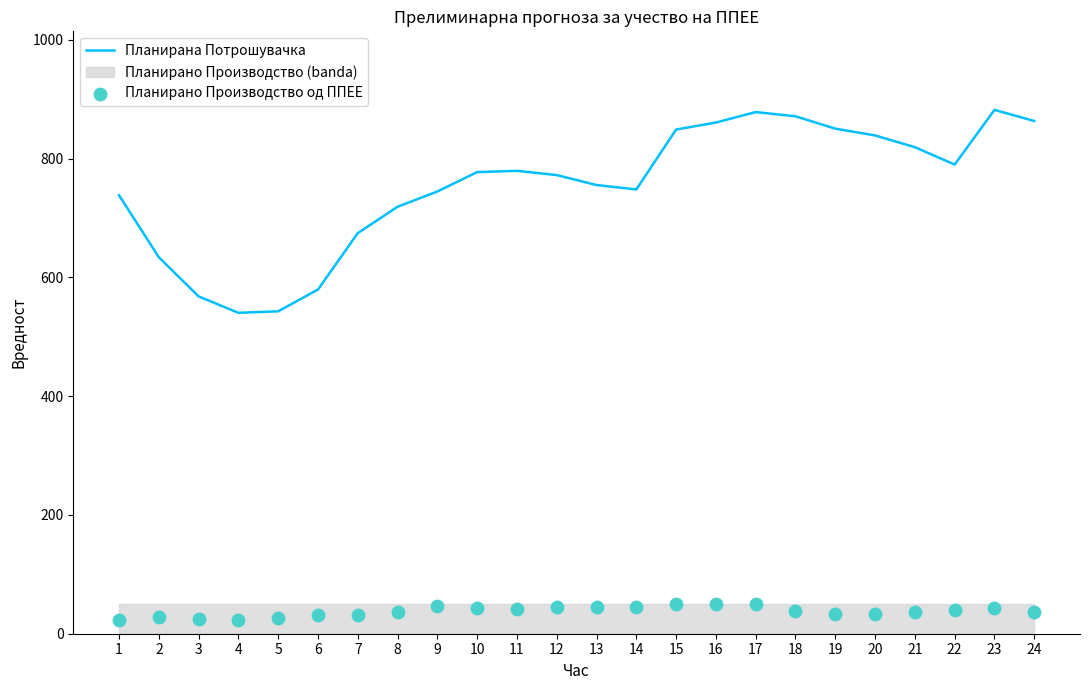

Which series has the largest total across all categories?

Планирана Потрошувачка